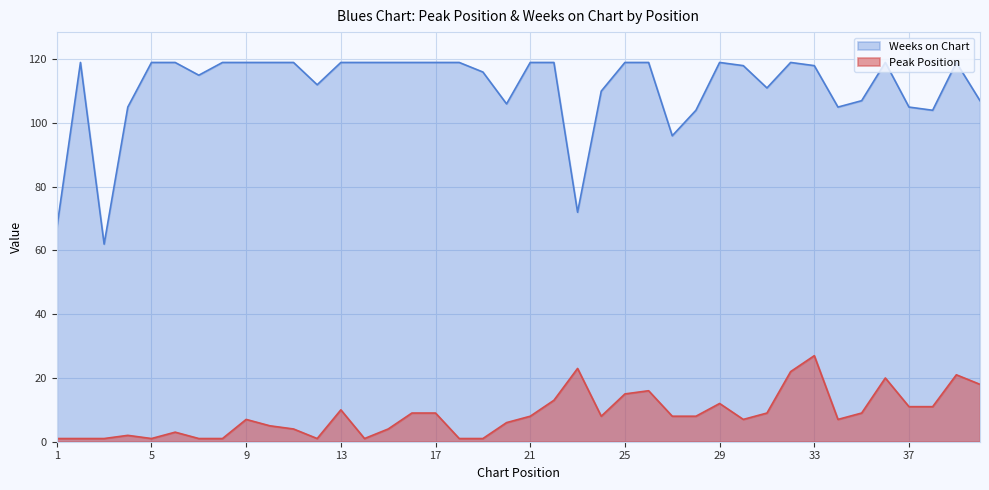

How many lines are shown in the chart?

2